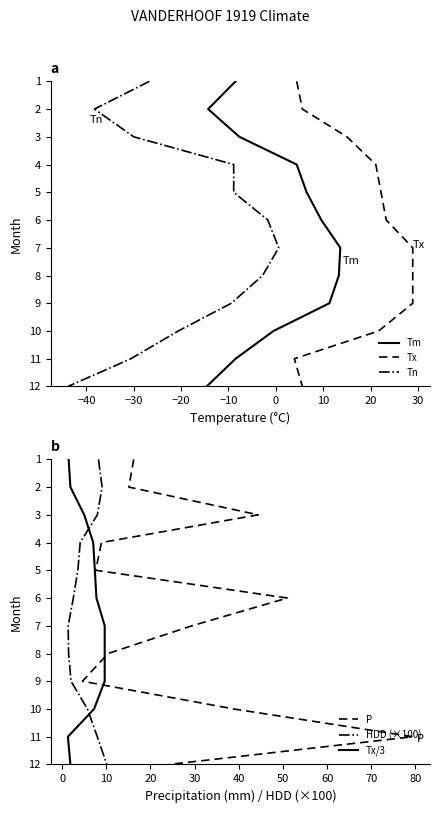

The value of Tn at 11 is 17. True or false?

False